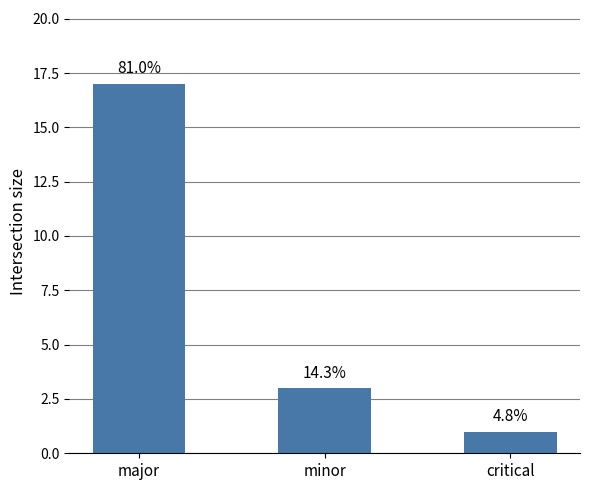

What is the difference between the maximum and minimum values?

16